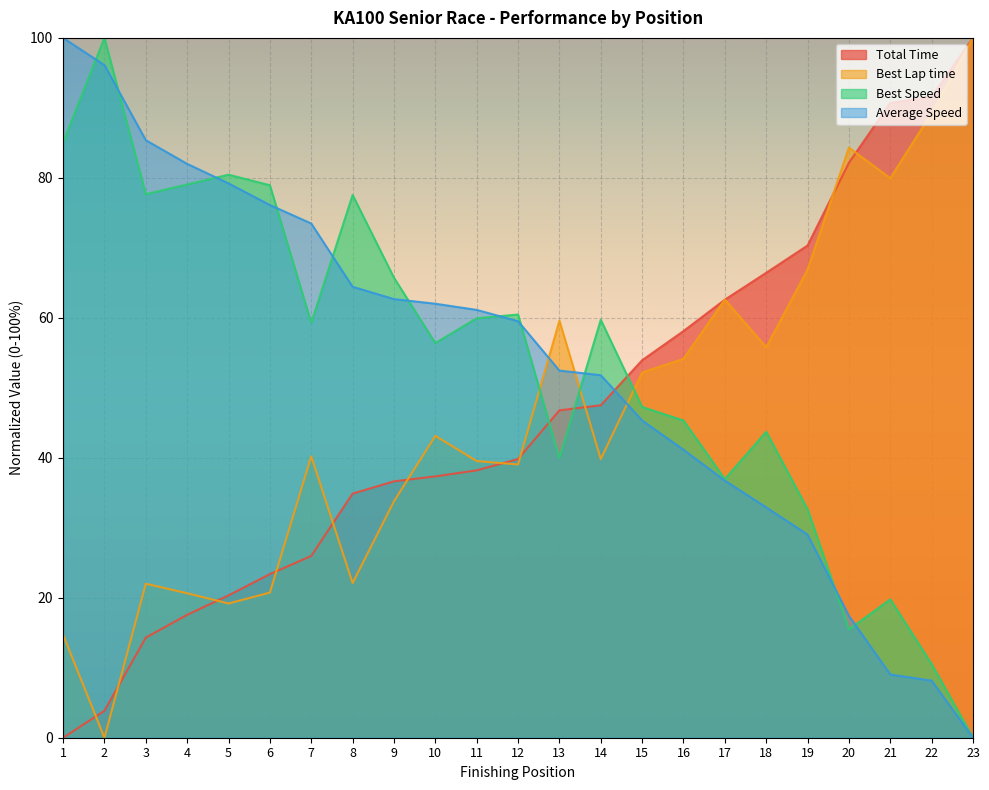

What is the sum of all Average Speed values?

1226.1